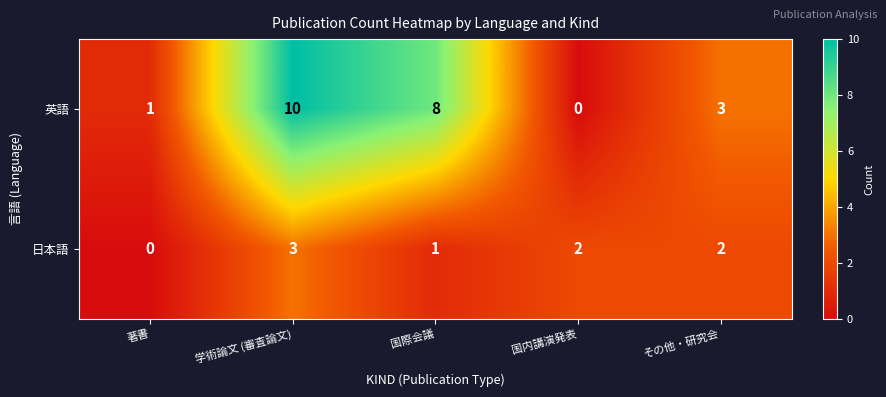

Is it true that 英語 equals 2 at 著書?

False